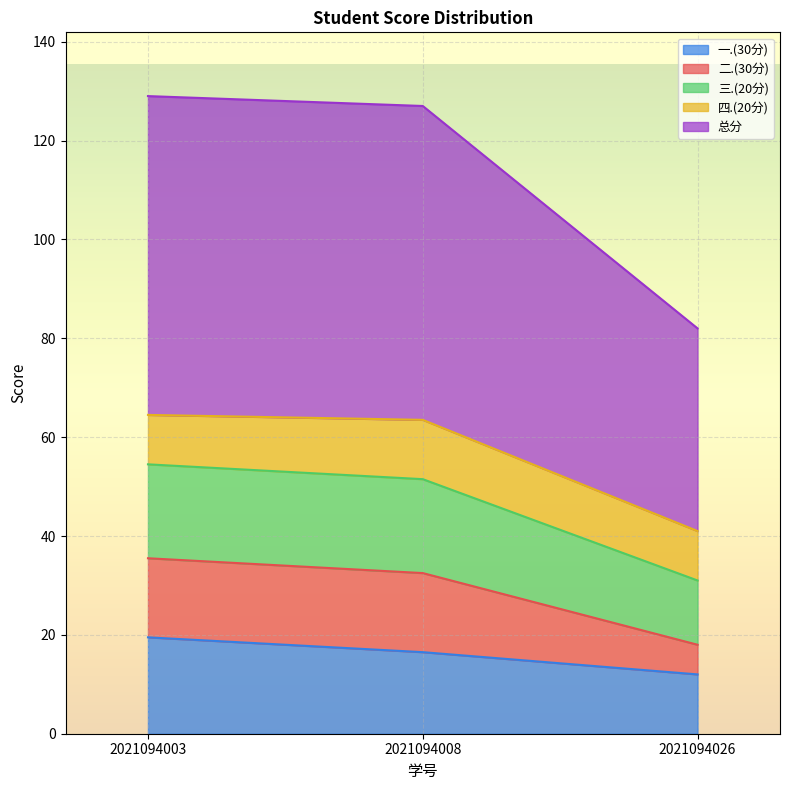

What value does the 一.(30分) series have at 2021094026?

12.0